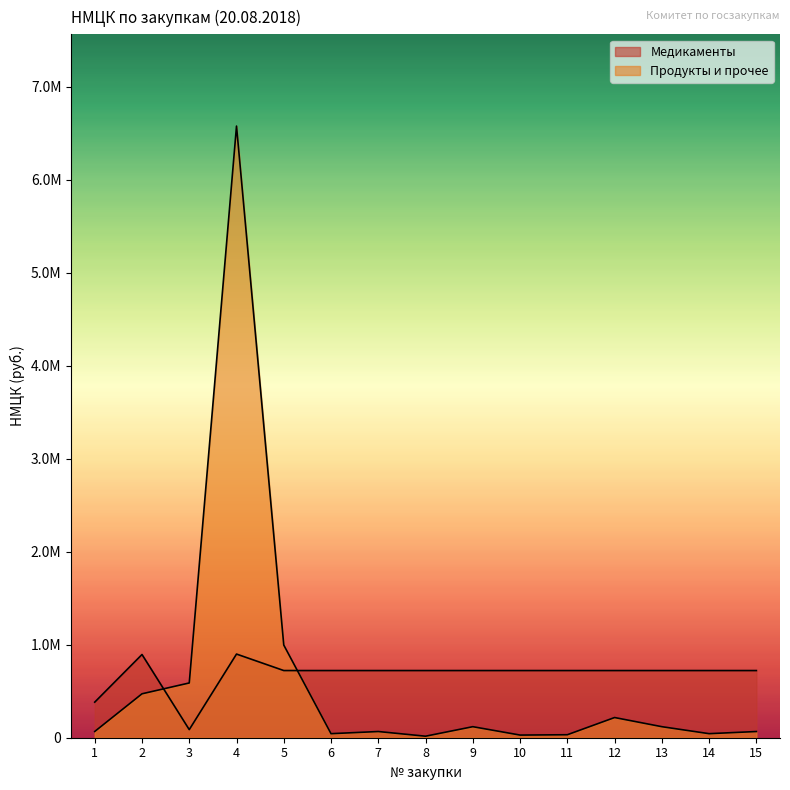

True or false: Продукты и прочее has more than 1 interior local peaks.

True